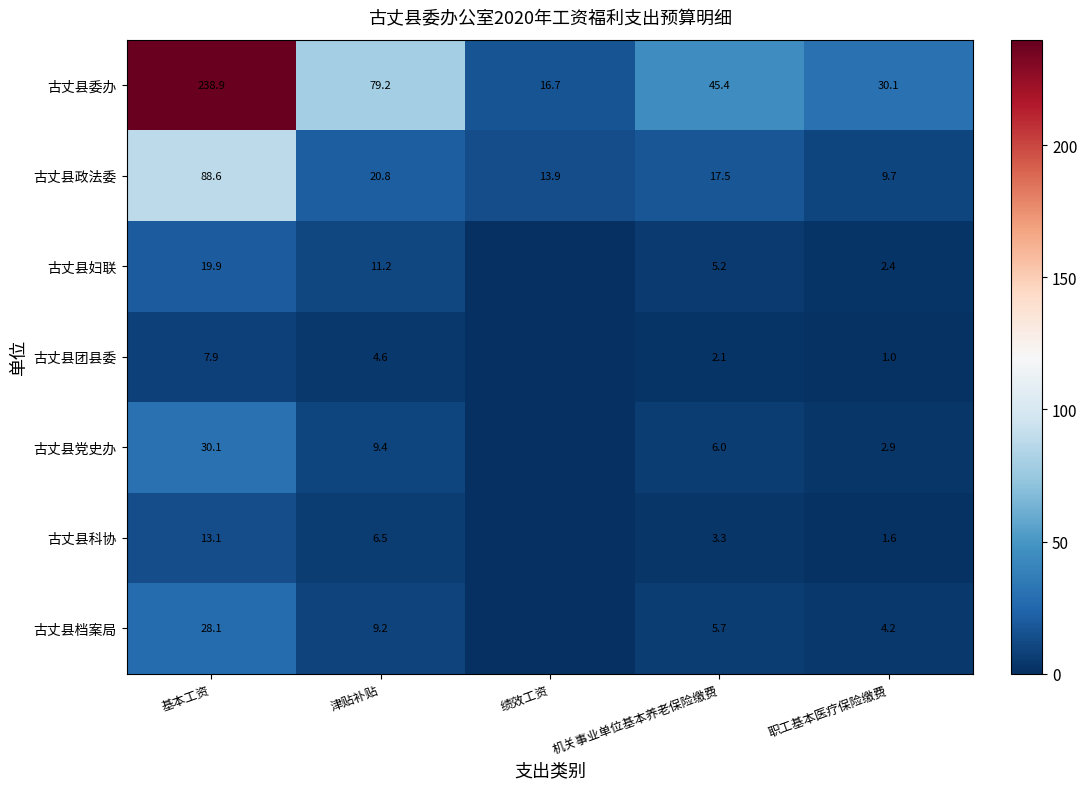

How many categories are shown in the chart?

5